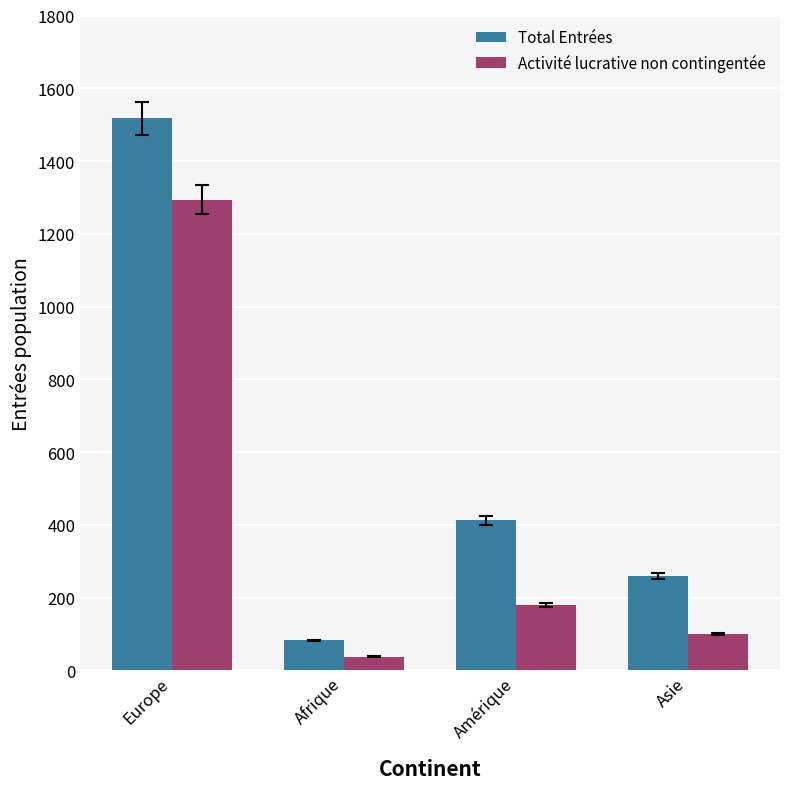

What is the total value across all series at Afrique?

119